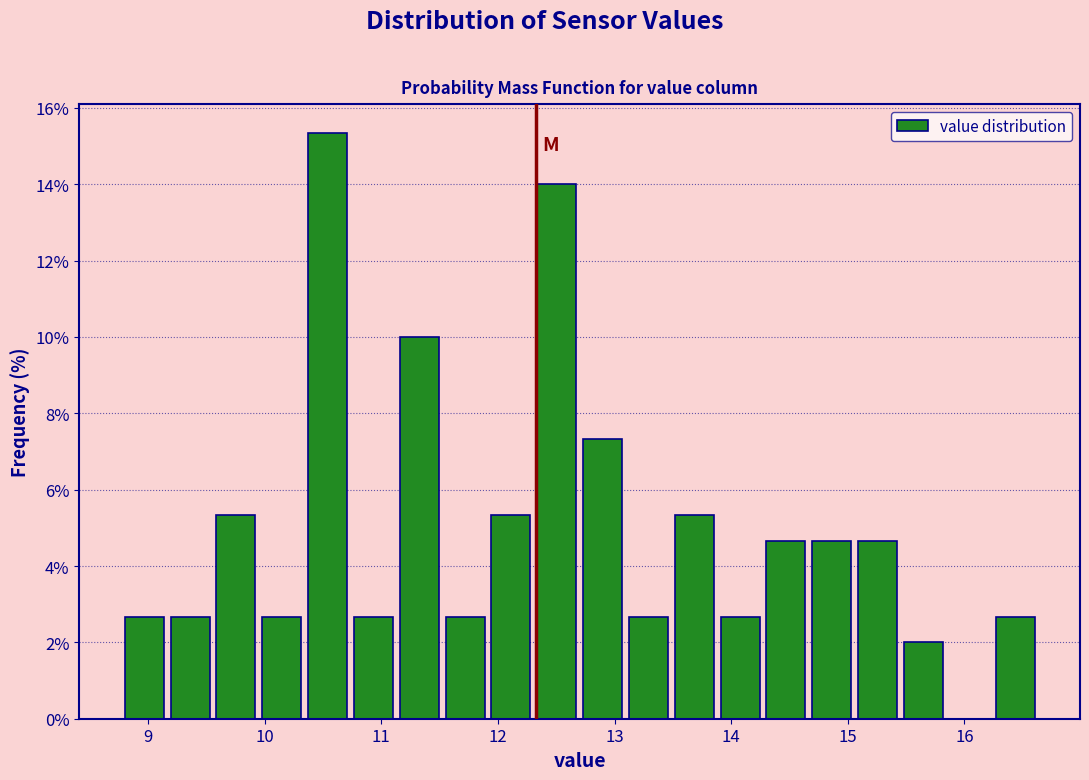

Read against the x-axis, roughly where is the centre of the tallest bar?

10.5